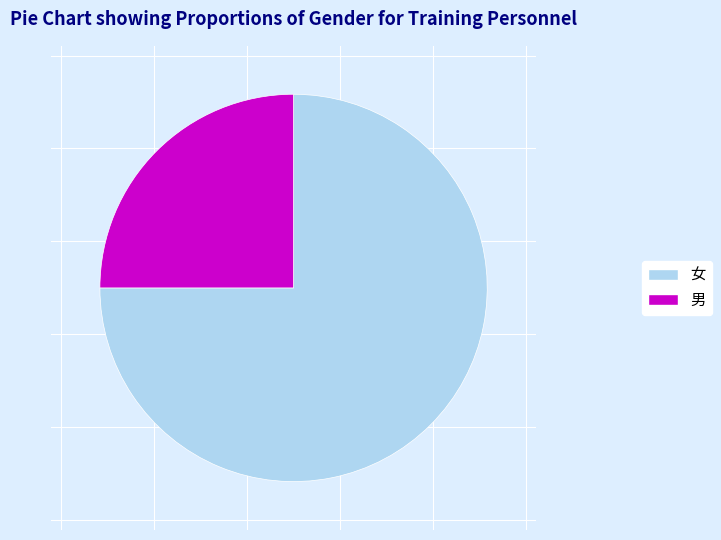

Combined, do 女 and 男 account for over 50%?

Yes